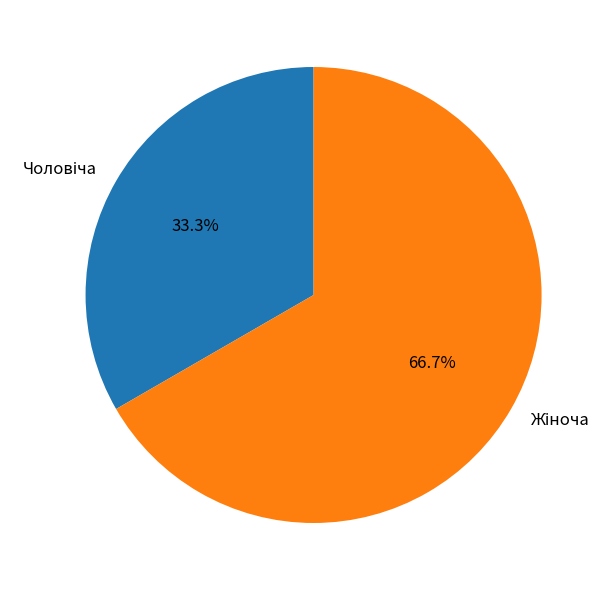

Does any single category account for the majority?

Yes